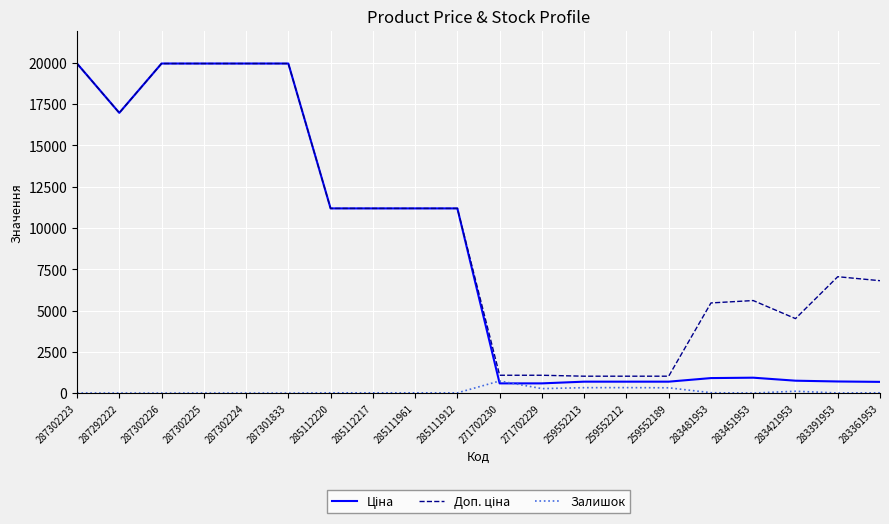

What is the total value across all series at 271702230?

2406.6